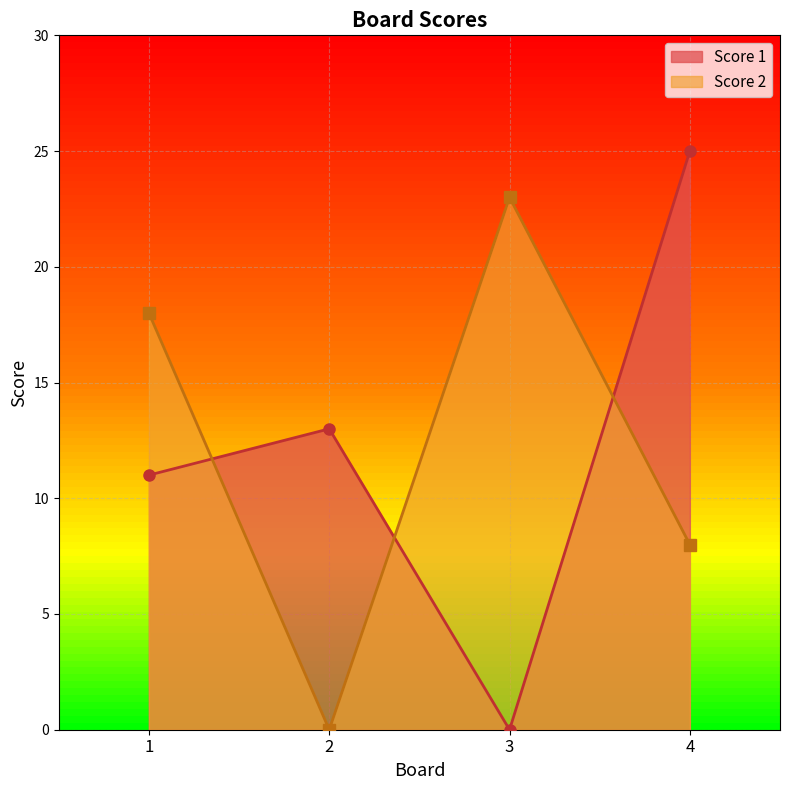

What value does the Score 2 series have at 4, to the nearest 5?

10